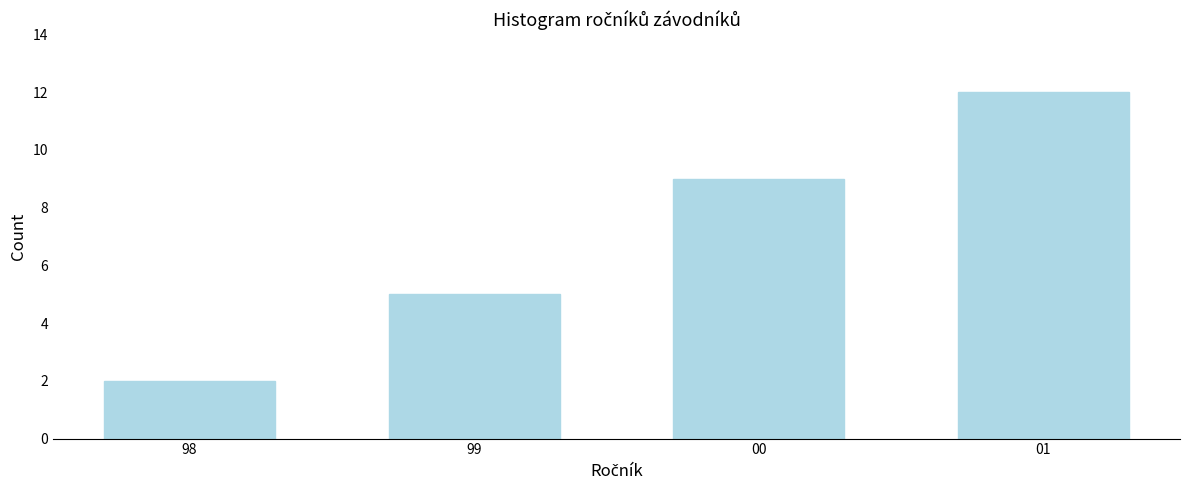

Reading right to left, what are all the values shown in this chart?

12	9	5	2